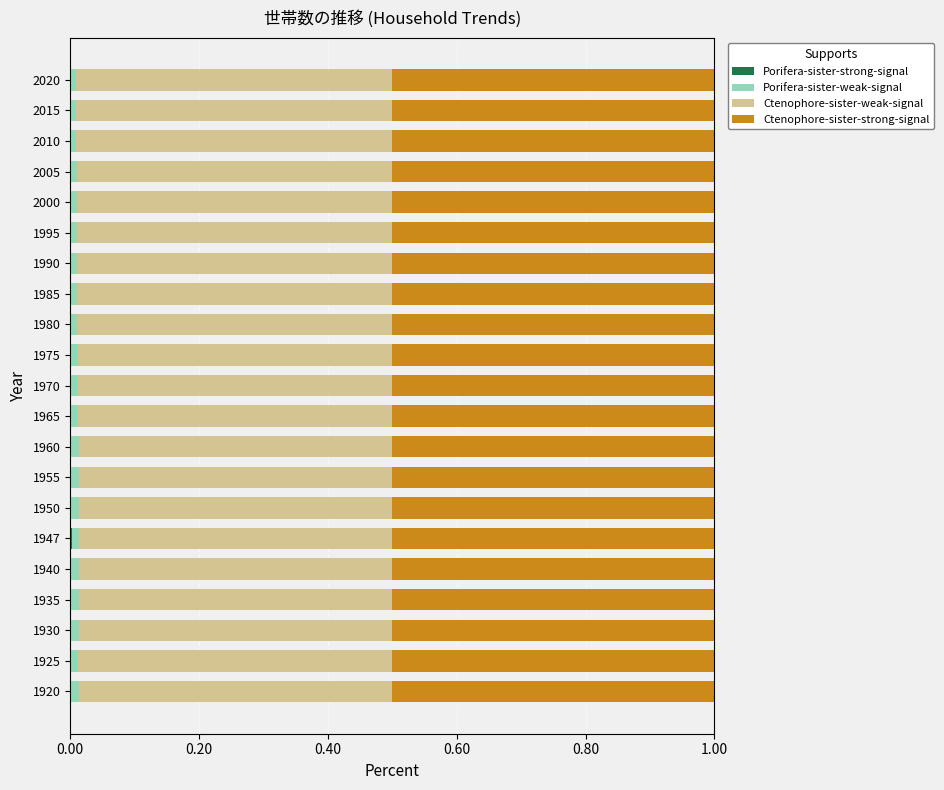

How many data points does each series have?

21